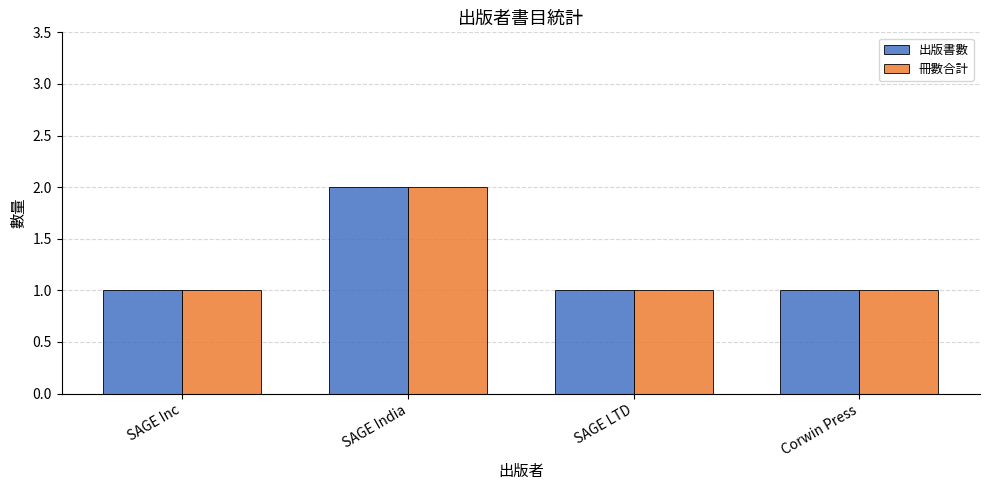

Count the number of categories in the chart.

4